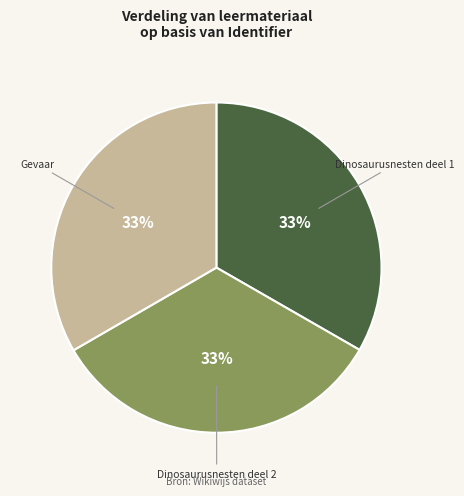

Is the sum of Dinosaurusnesten deel 1 and Gevaar greater than half?

Yes